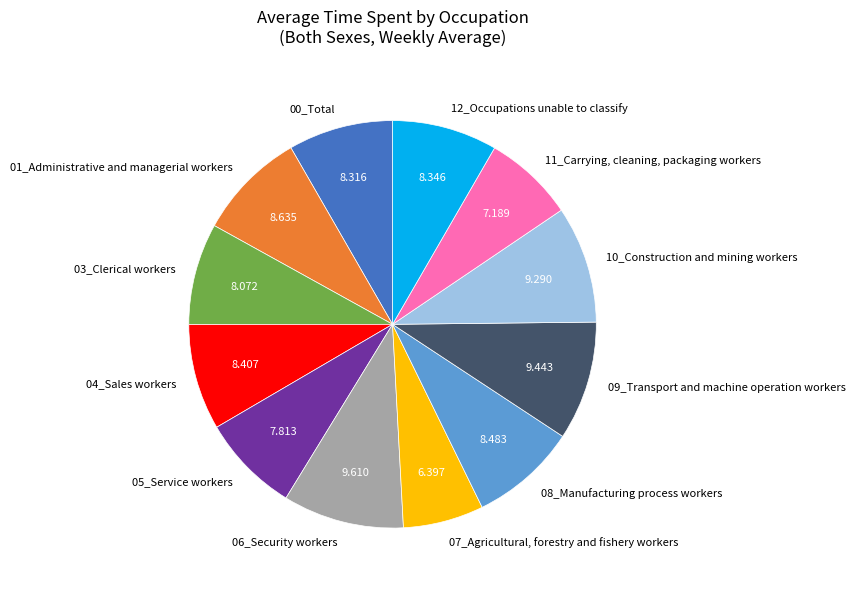

Do 04_Sales workers and 09_Transport and machine operation workers together represent more than half of the pie?

No